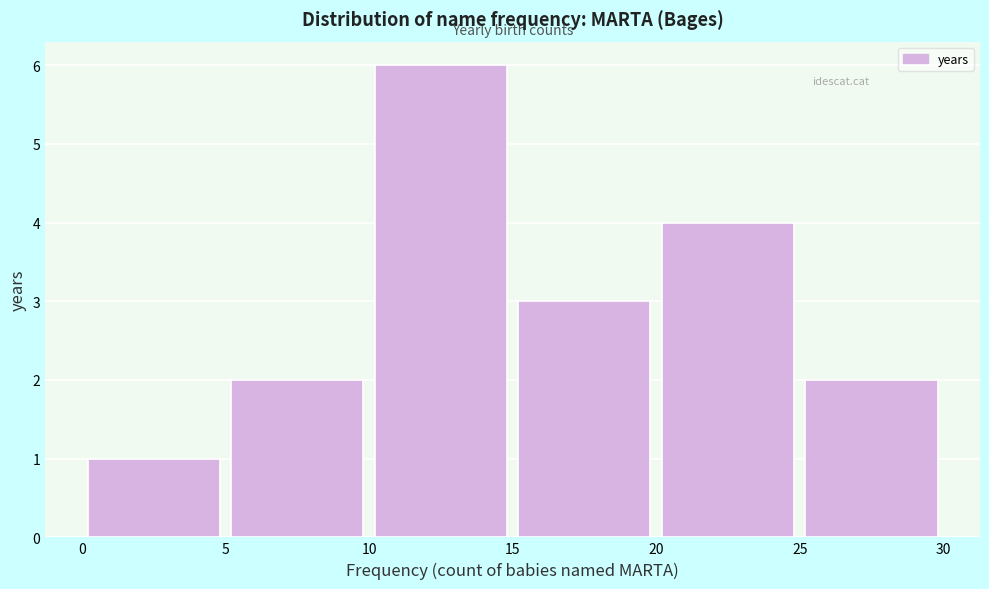

Reading left to right, transcribe this chart: for each bar, give the range it covers on the x-axis and its height. The values are not printed on the chart, so give them approximately, as read against the axis.

0 to 5: 1
5 to 10: 2
10 to 15: 6
15 to 20: 3
20 to 25: 4
25 to 30: 2